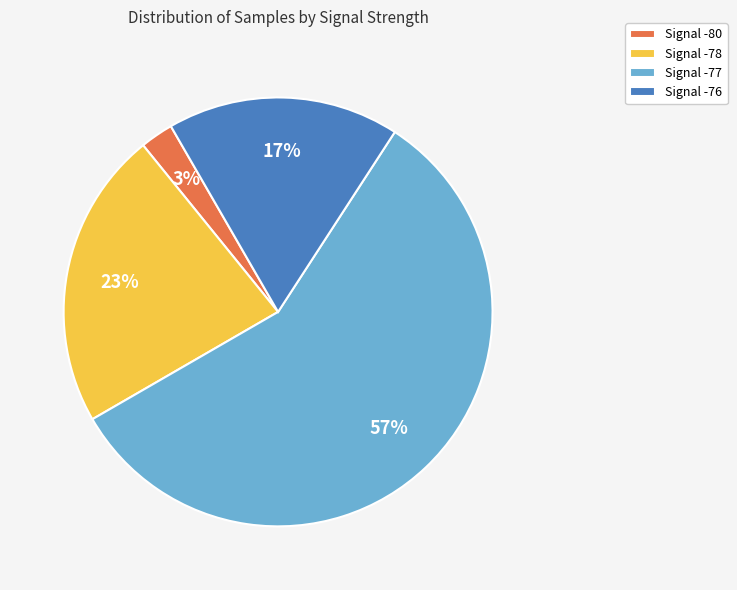

What percentage is the Signal -77 slice, to the nearest percent?

57%